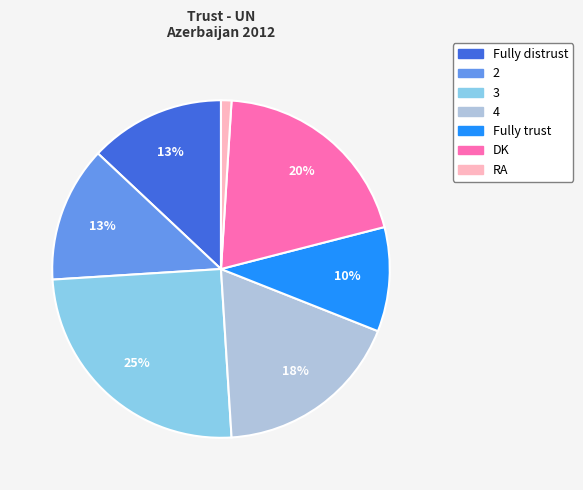

Count the number of slices in the pie.

7